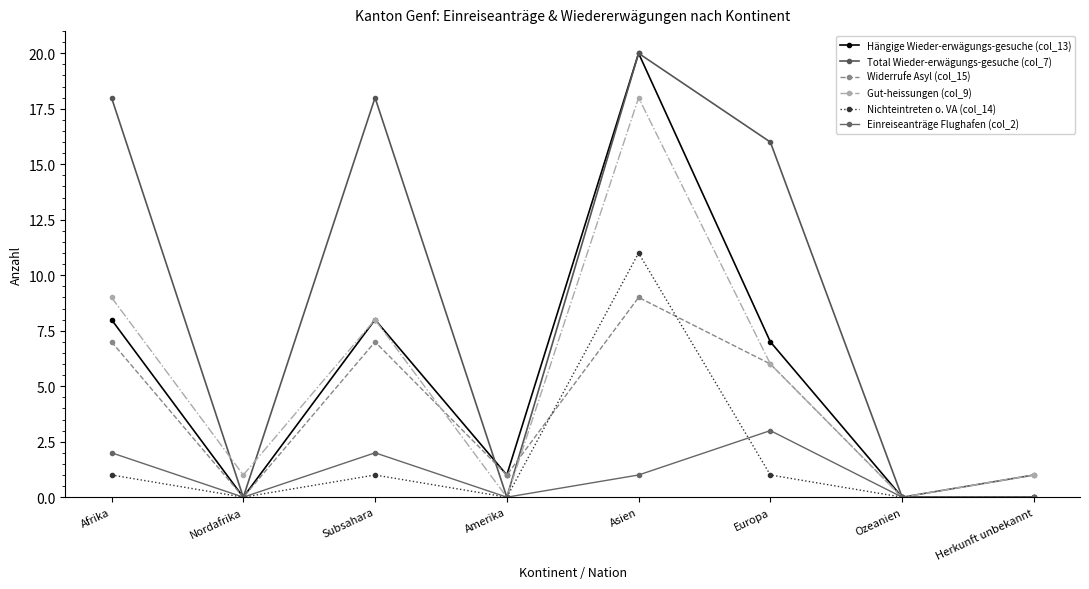

What is the maximum value for Hängige Wieder-erwägungs-gesuche (col_13)?

20